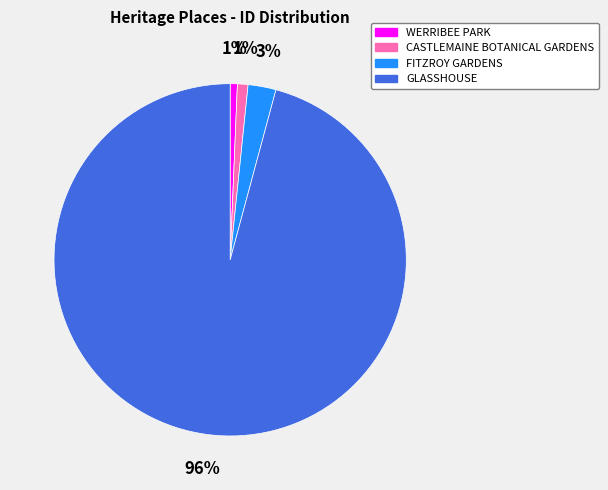

Between GLASSHOUSE and WERRIBEE PARK, which is larger?

GLASSHOUSE